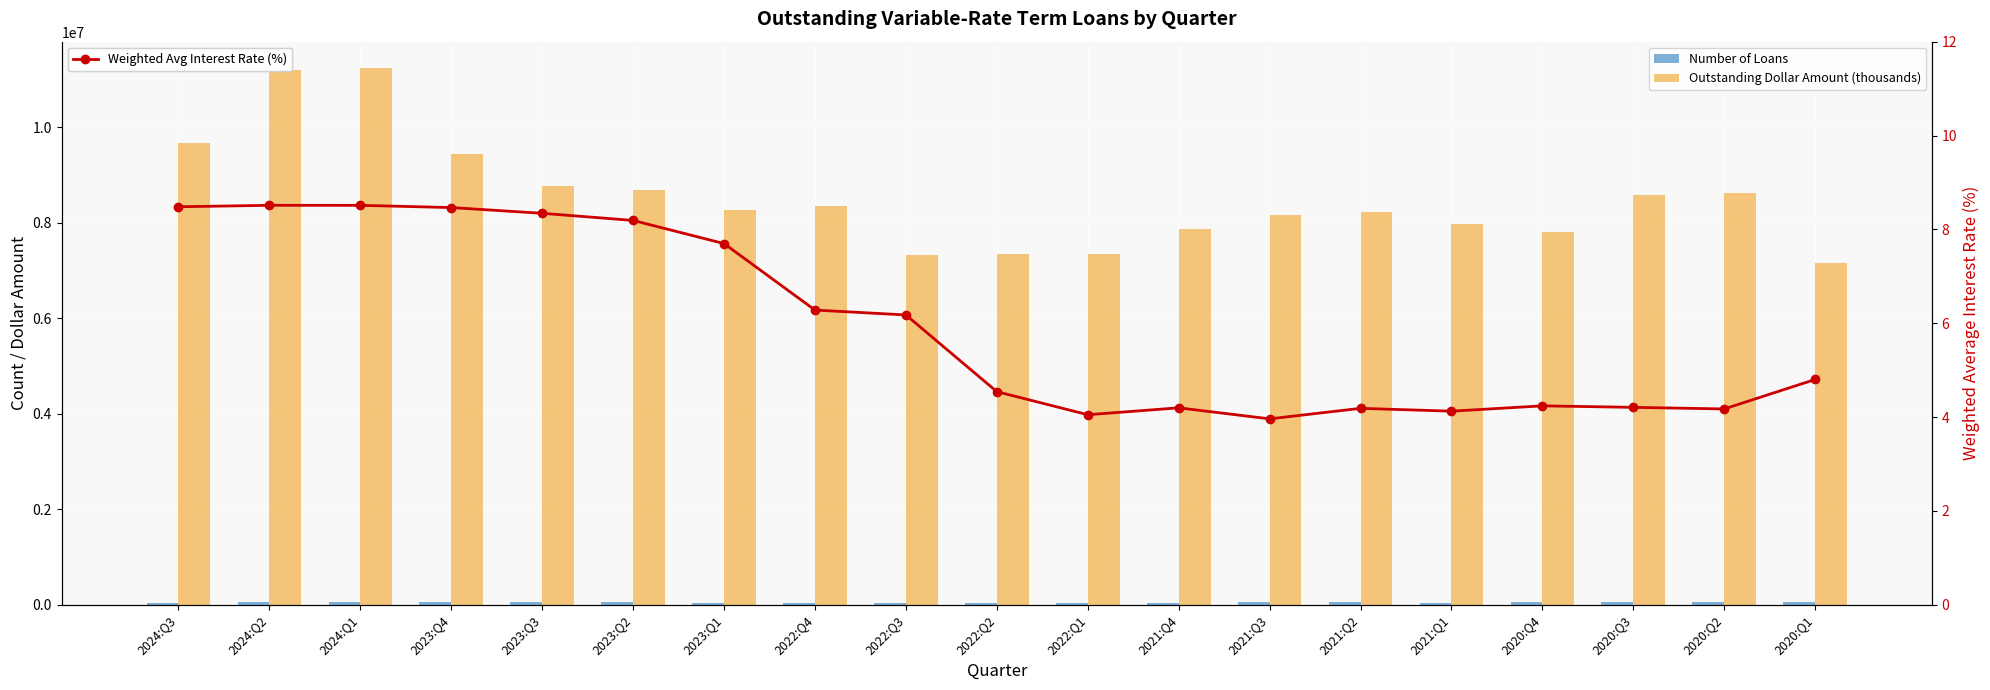

How many groups of bars are there?

19